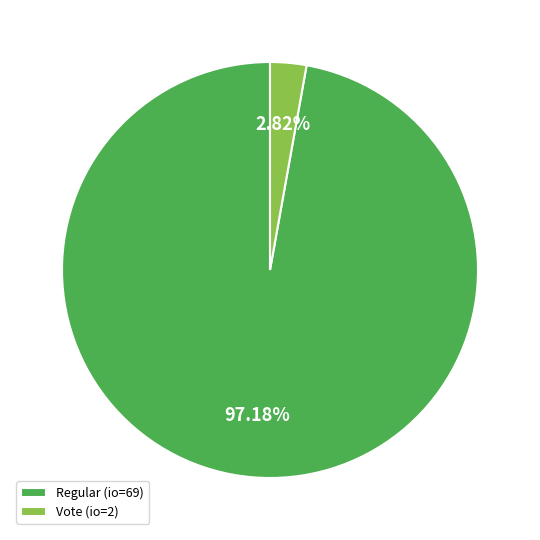

Rank the categories by value from highest to lowest.

Regular (io=69), Vote (io=2)